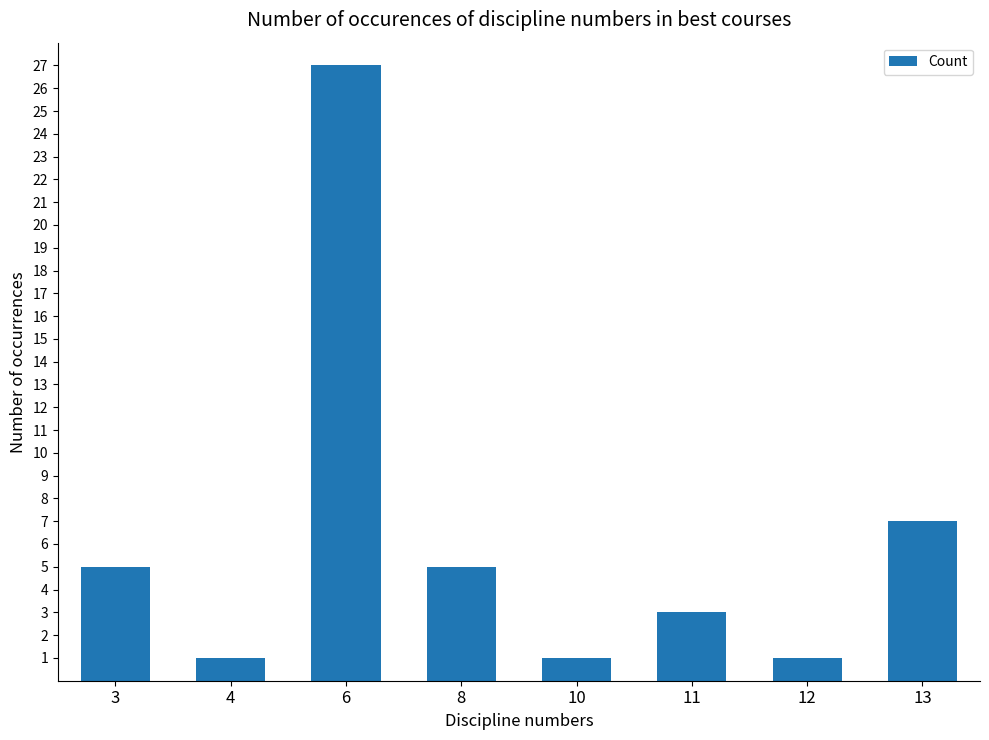

Which category has the highest value across all series?

6